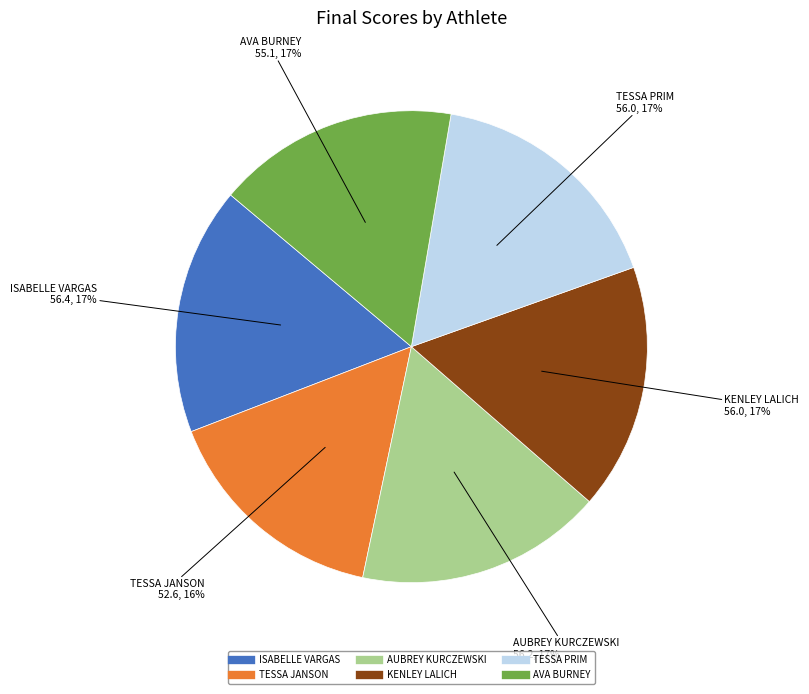

Combined, do ISABELLE VARGAS and AUBREY KURCZEWSKI account for over 50%?

No